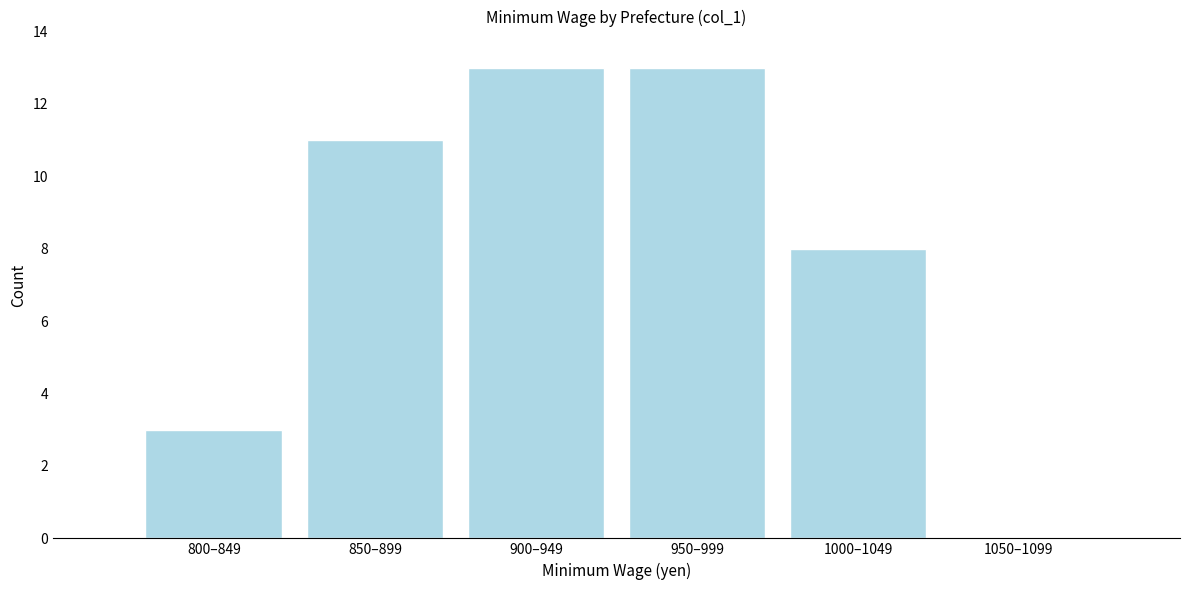

Reading right to left, transcribe all the data shown in this chart.

1050–1099=0	1000–1049=8	950–999=13	900–949=13	850–899=11	800–849=3